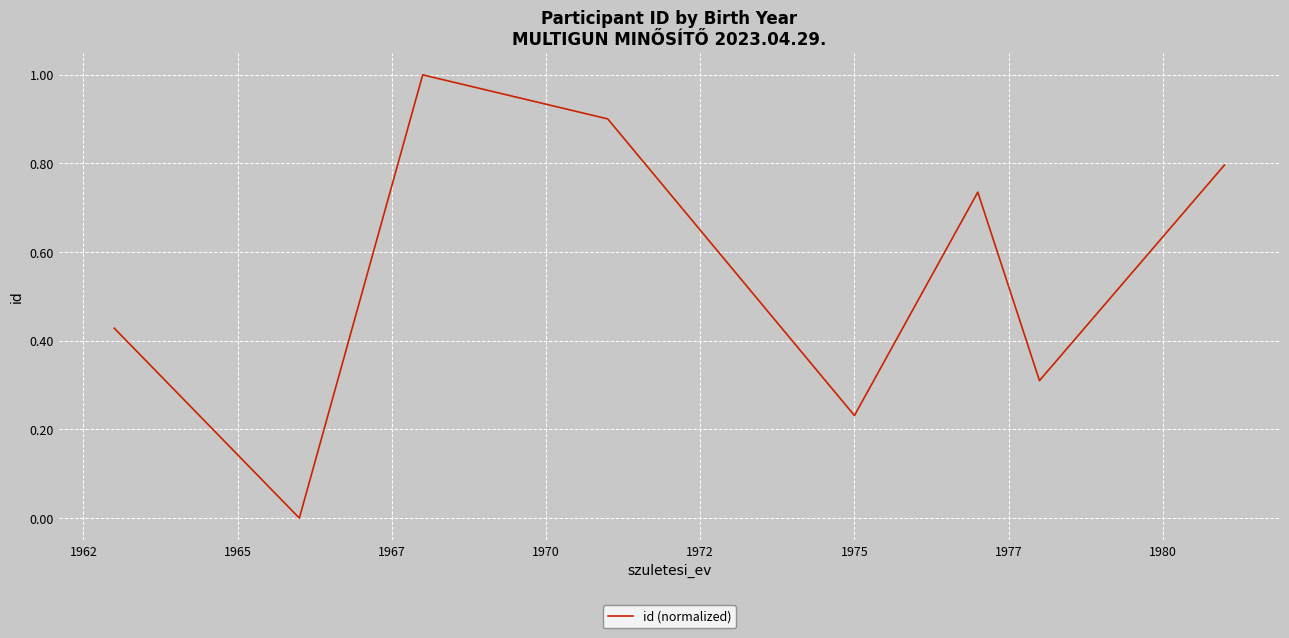

What is the greatest value displayed?

1.0